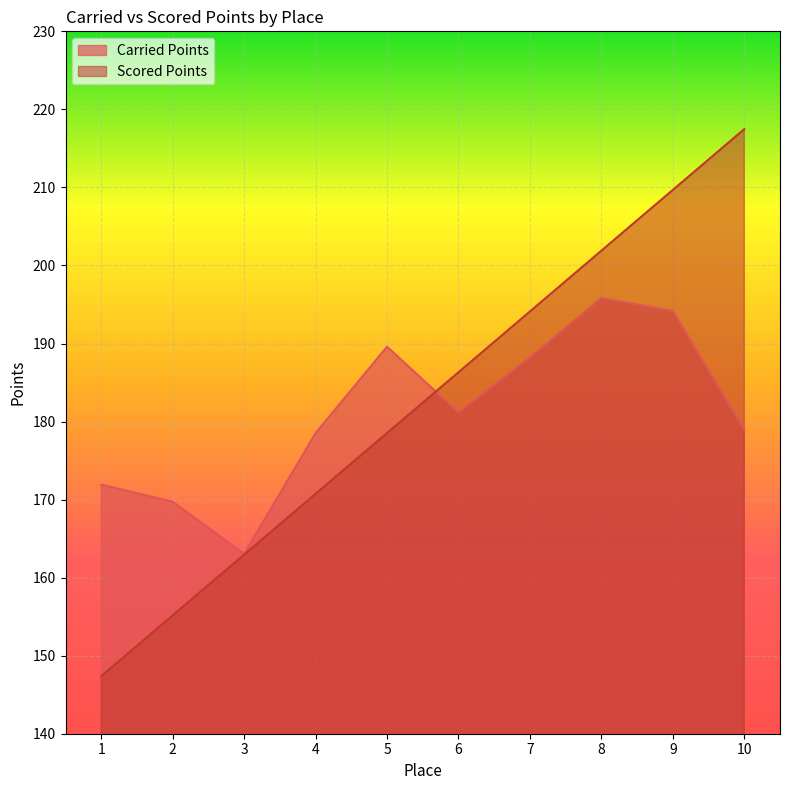

Which has a higher value, 5 or 8?

8